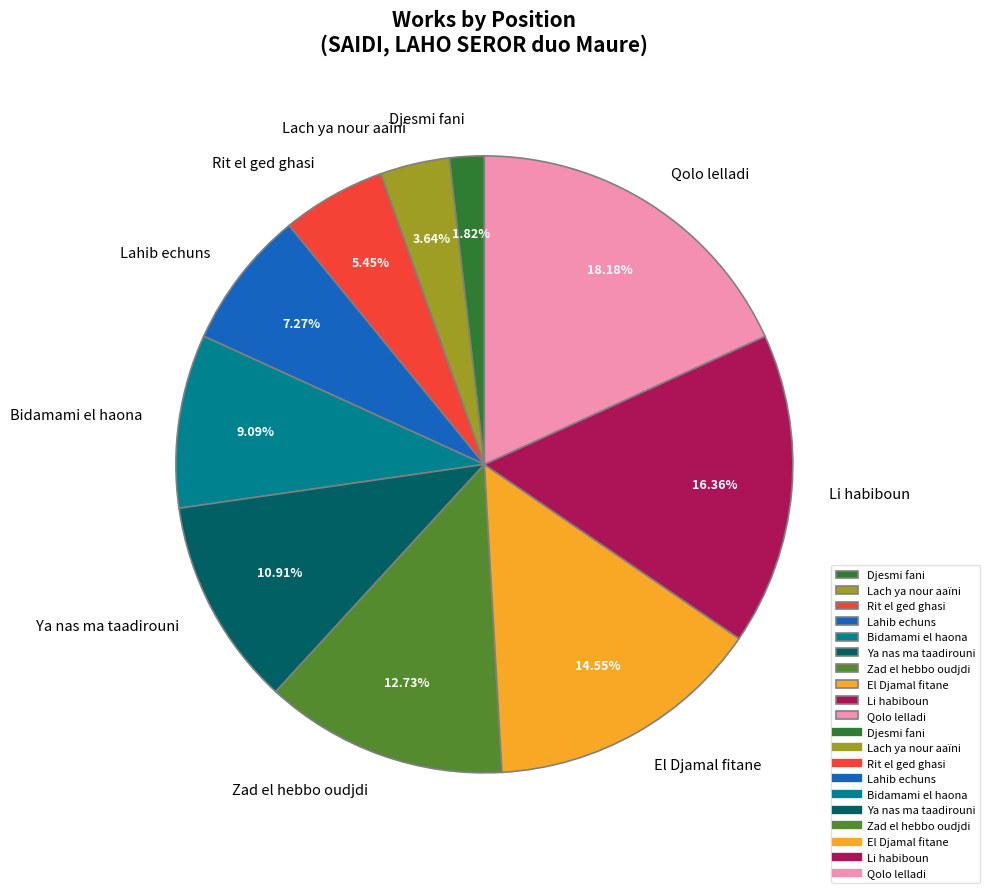

Is the sum of Ya nas ma taadirouni and Lahib echuns greater than half?

No